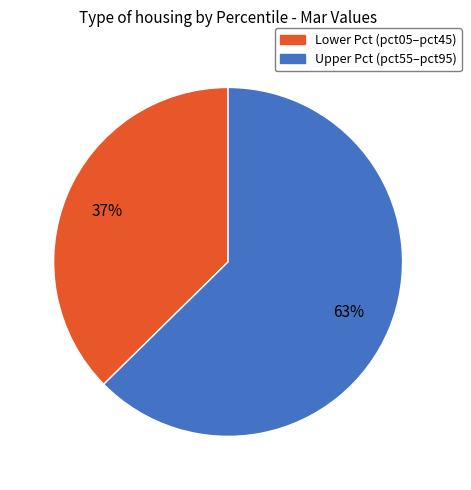

Is there a majority slice in this chart?

Yes